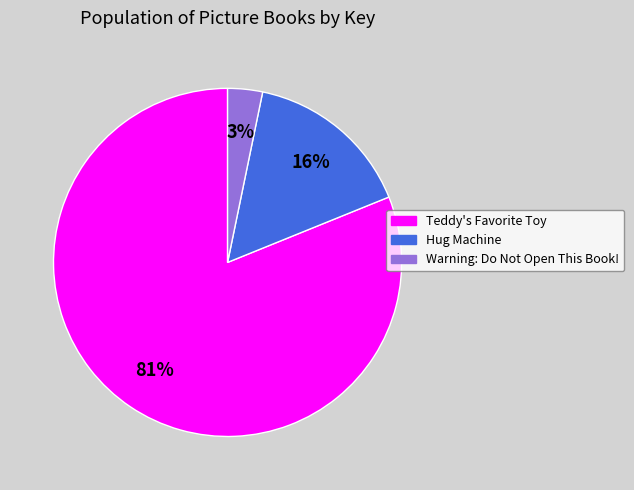

What percentage is the Warning: Do Not Open This Book! slice, to the nearest percent?

3%